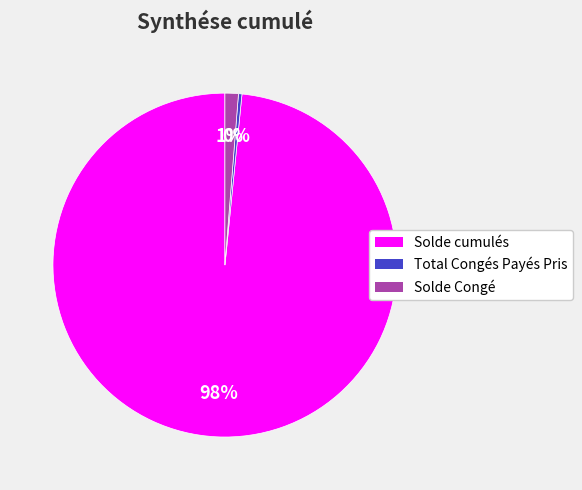

Count the number of slices in the pie.

3